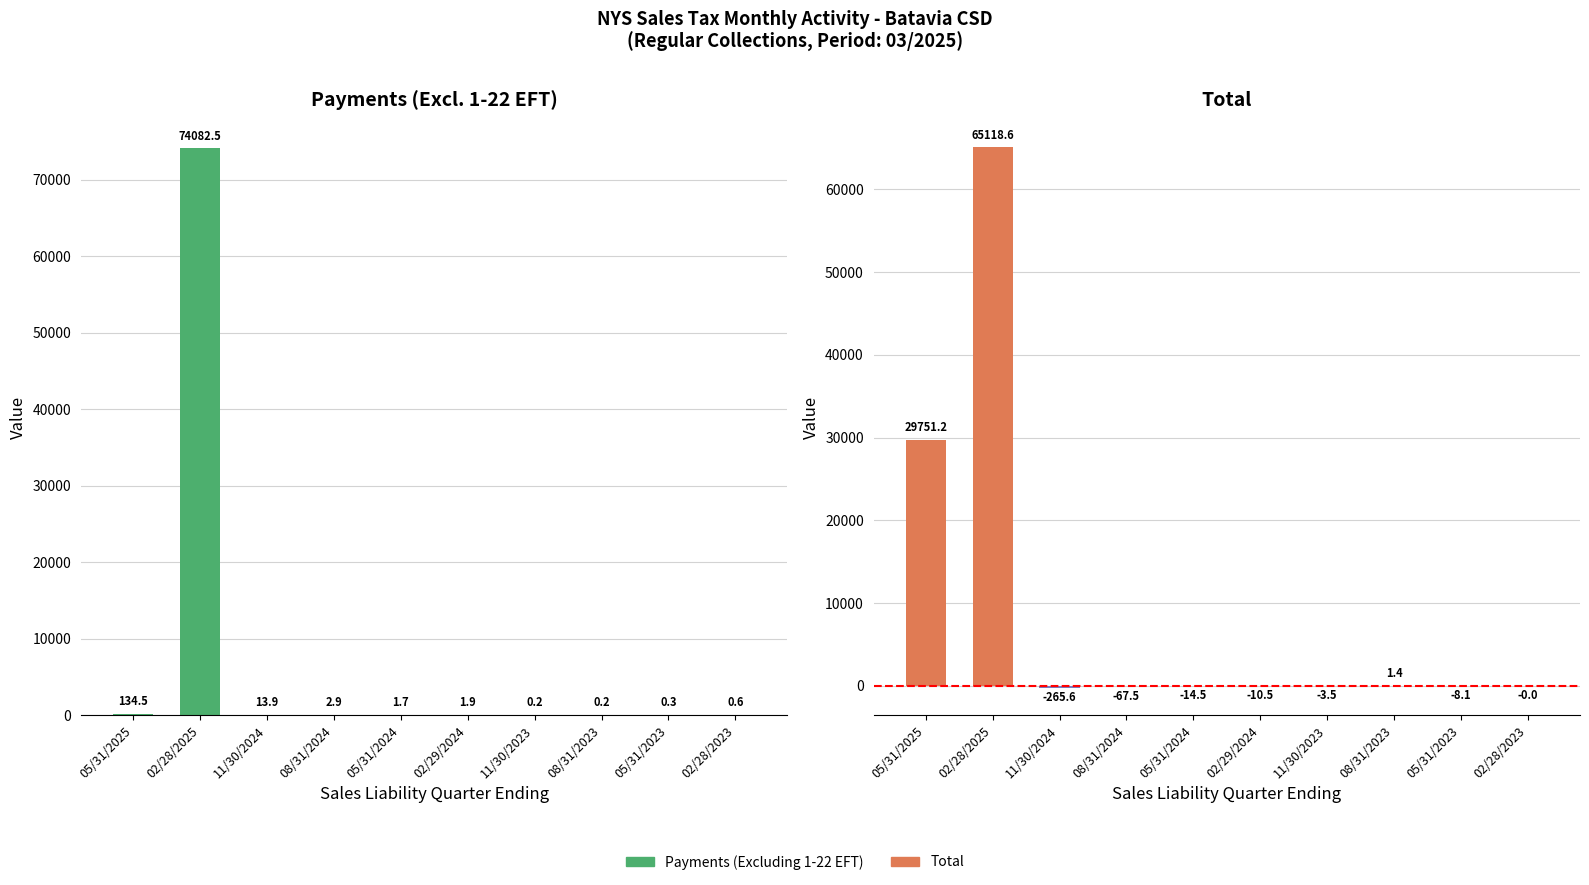

What is the label of the 4th bar from the left?

08/31/2024